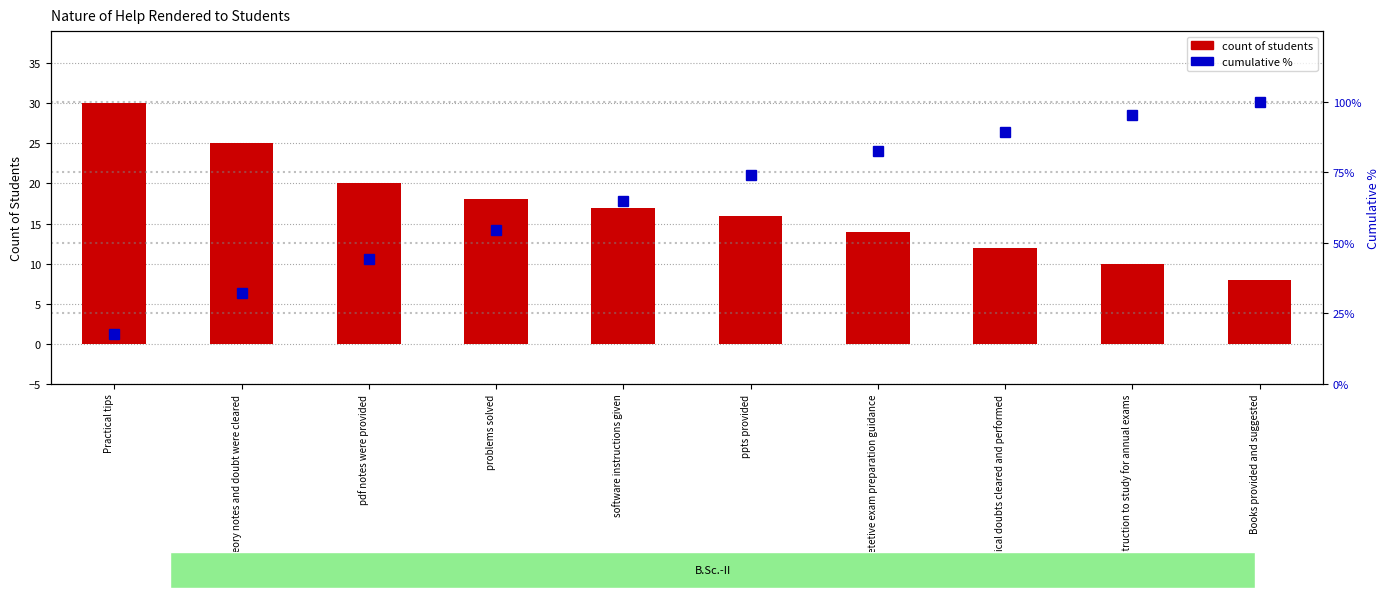

Read the count of students value at Theory notes and doubt were cleared.

25.0